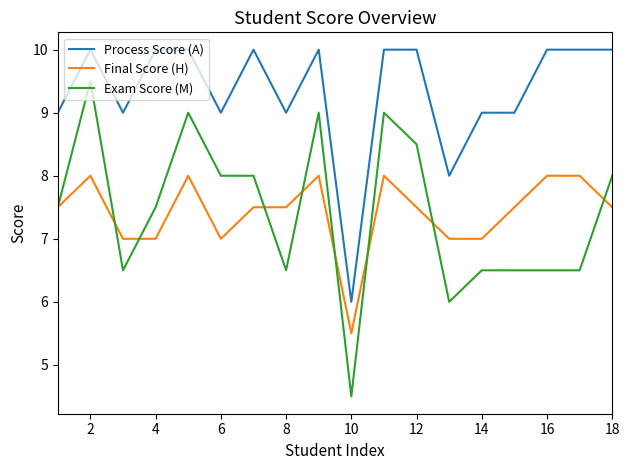

True or false: Exam Score (M) and Process Score (A) intersect in this chart.

False